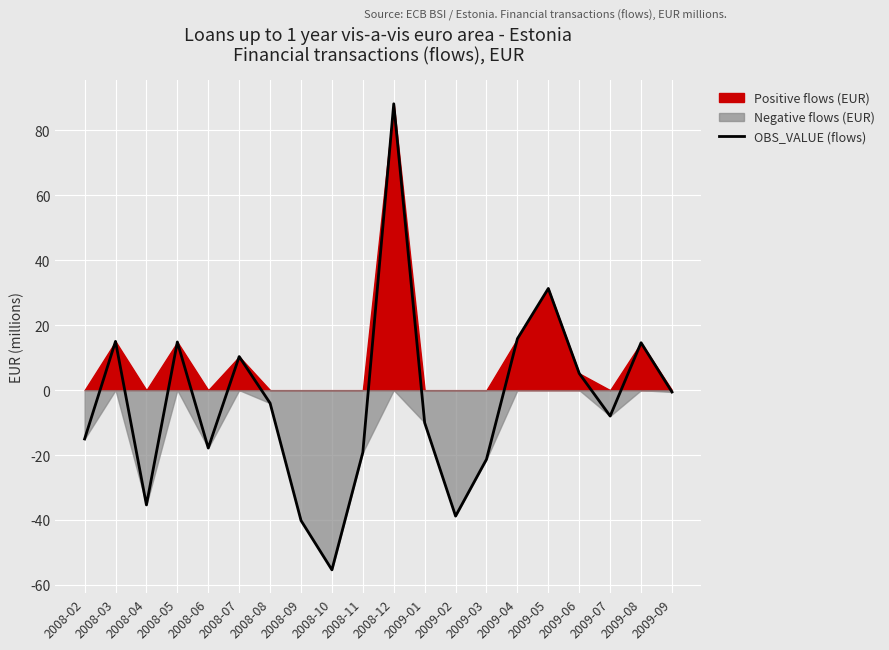

What position from the left is 2008-10?

9